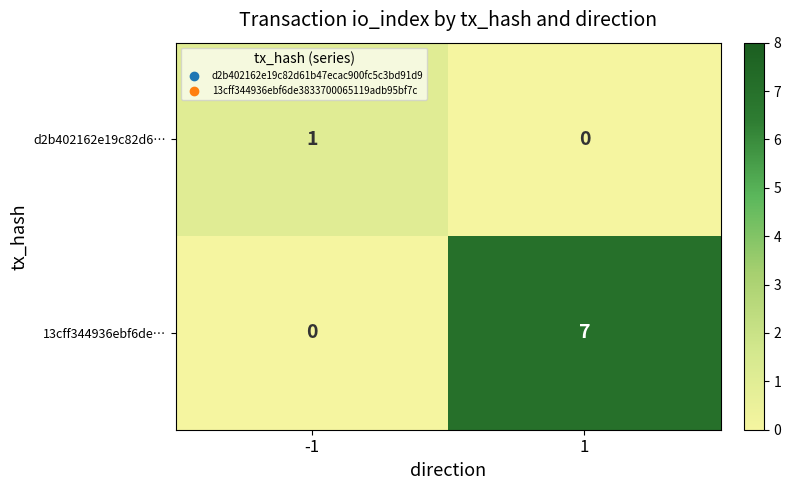

What is the sum of the 13cff344936ebf6de… values at -1 and 1?

7